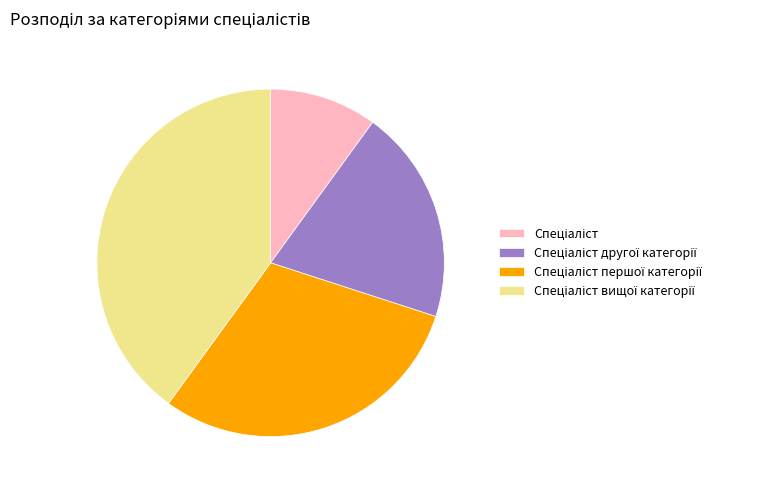

Is there any slice that represents more than half of the pie?

No